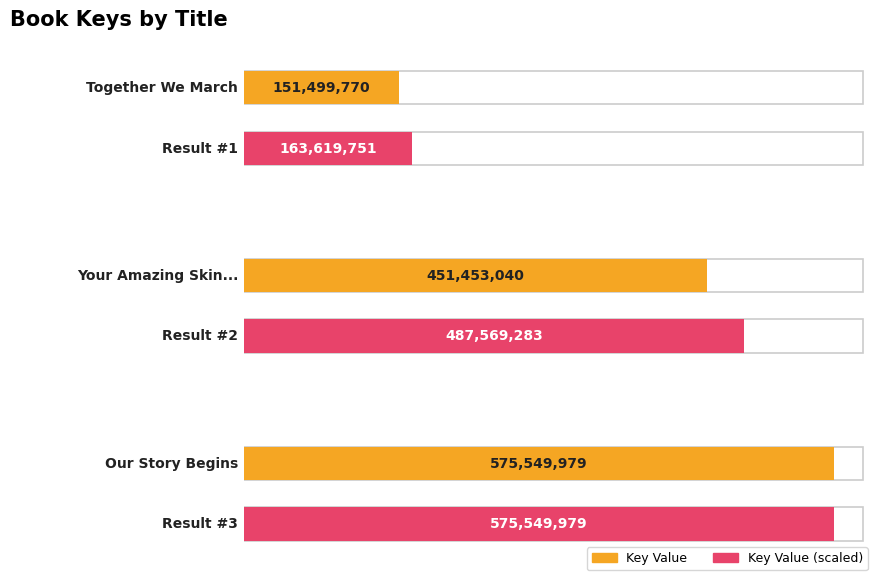

Between Our Story Begins and Together We March, which is larger?

Our Story Begins